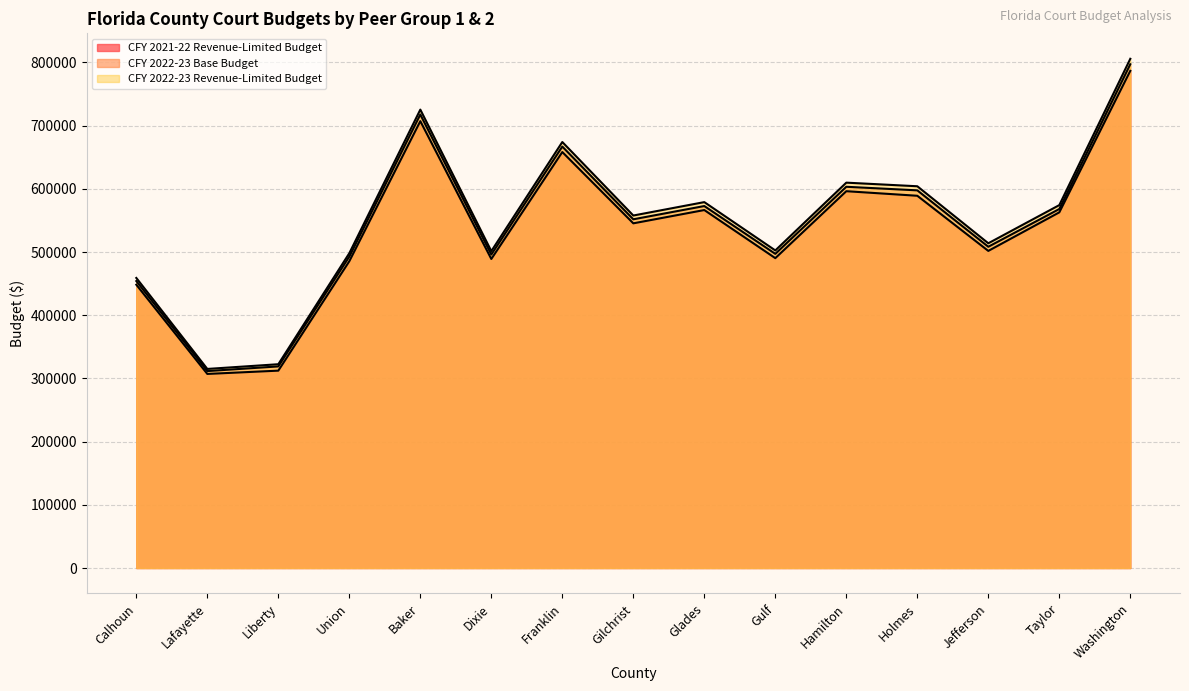

Is it true that CFY 2022-23 Revenue-Limited Budget equals 498165 at Union?

True